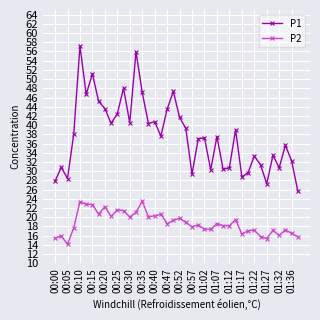

How many distinct data groups are displayed?

2